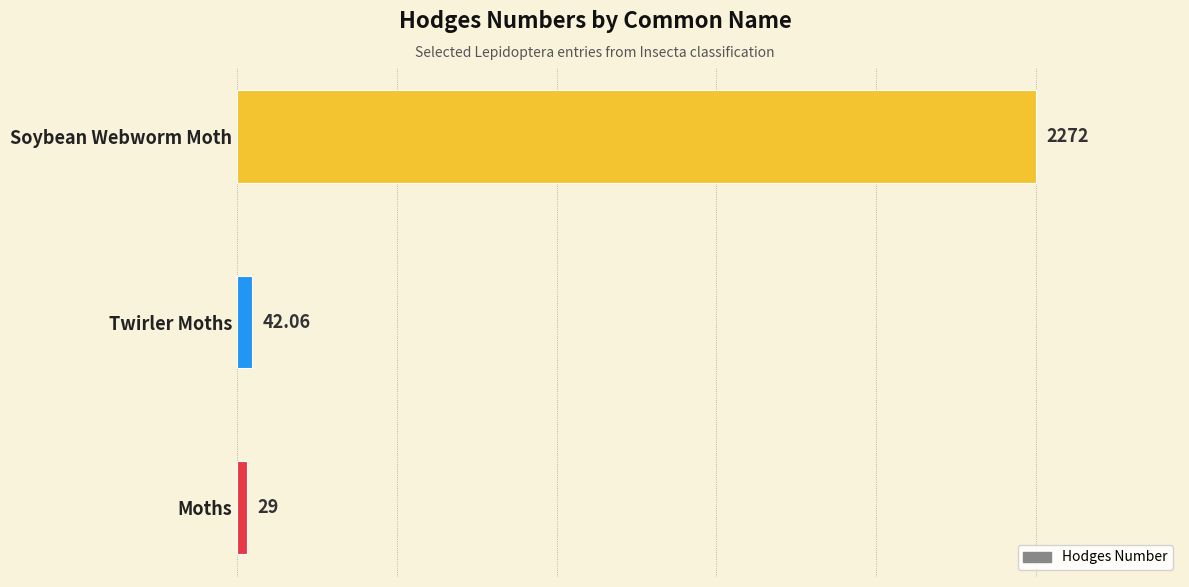

At which label is the value closest to 1150?

Twirler Moths